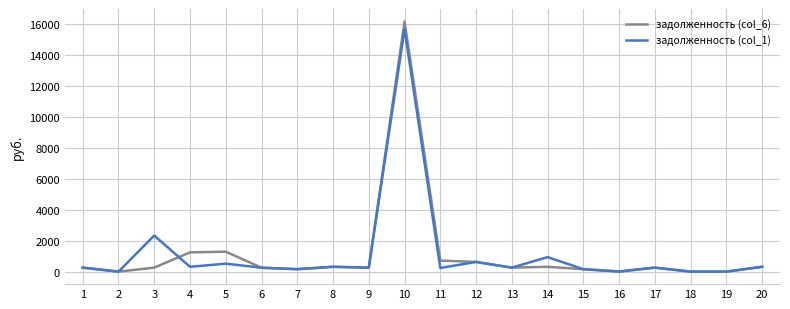

True or false: задолженность (col_1) and задолженность (col_6) intersect in this chart.

True